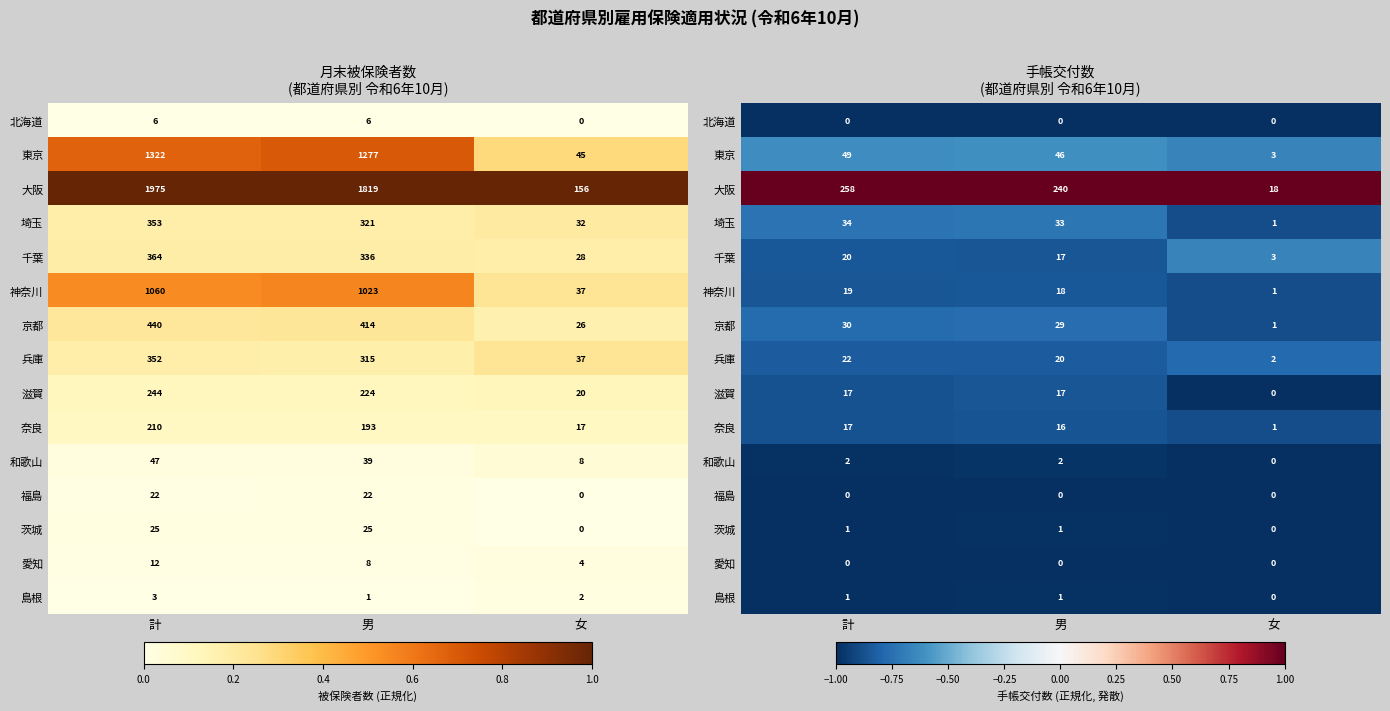

True or false: 島根 has a value of -1.5 at 計.

False